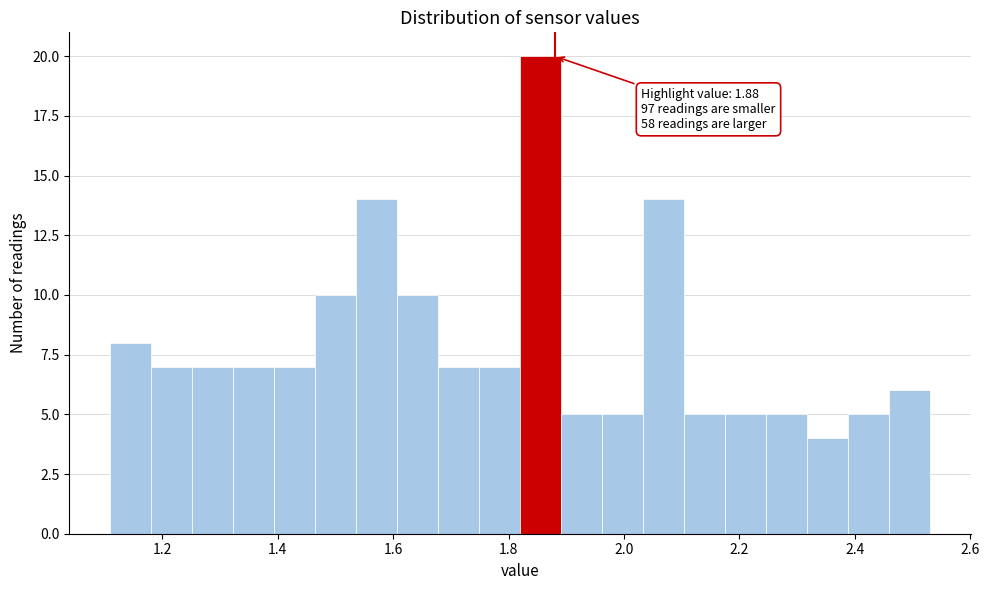

Read against the x-axis, roughly where is the centre of the tallest bar?

1.86